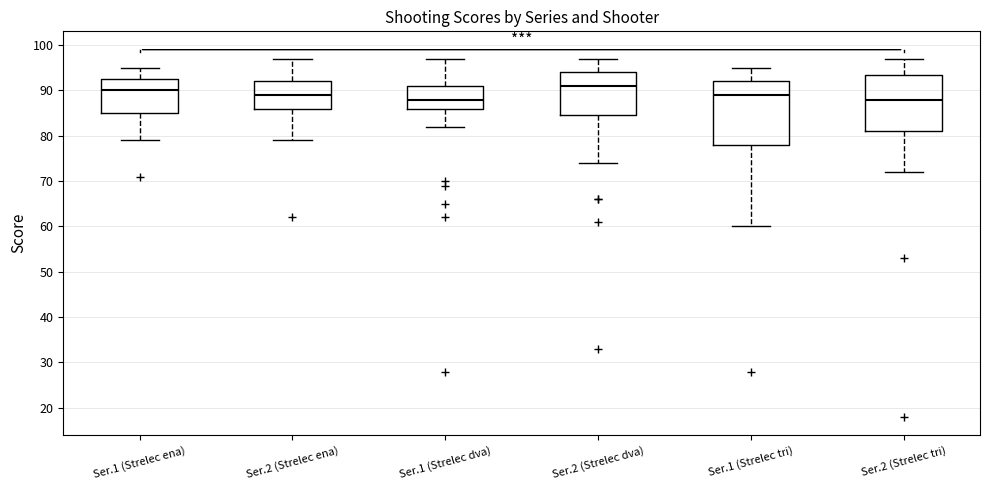

Reading left to right, transcribe this box plot: for each box, give where its median line is, the range the box spans, and where its two whiskers end, as read against the y-axis. The values are not printed on the chart, so give them approximately, as read against the axis.

Ser.1 (Strelec ena): median 90, box 85 to 93, whiskers 79 to 95
Ser.2 (Strelec ena): median 89, box 86 to 92, whiskers 79 to 97
Ser.1 (Strelec dva): median 88, box 86 to 91, whiskers 82 to 97
Ser.2 (Strelec dva): median 91, box 85 to 94, whiskers 74 to 97
Ser.1 (Strelec tri): median 89, box 78 to 92, whiskers 60 to 95
Ser.2 (Strelec tri): median 88, box 81 to 94, whiskers 72 to 97